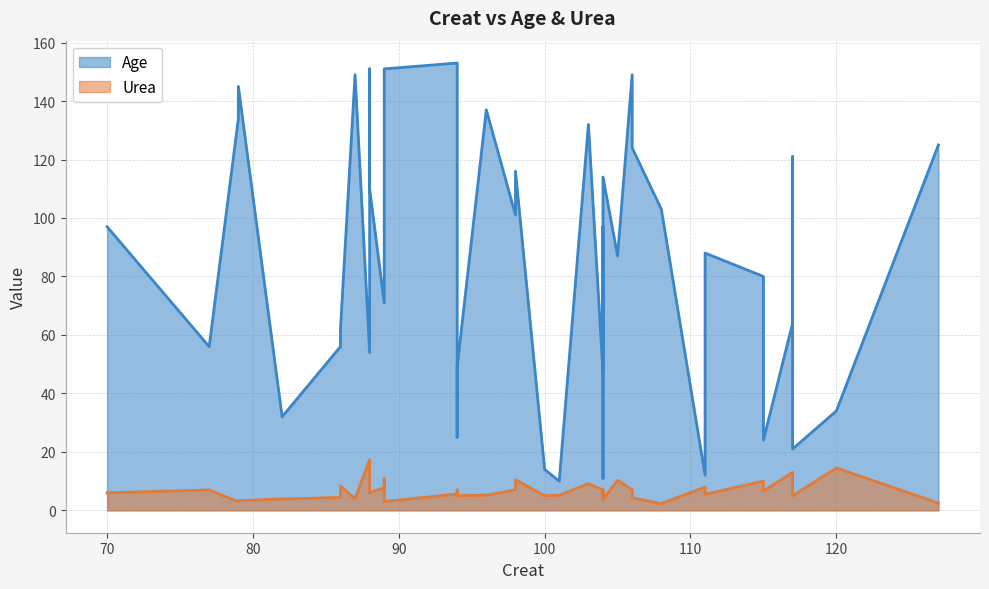

Is it true that Age equals 196.4 at 88?

False